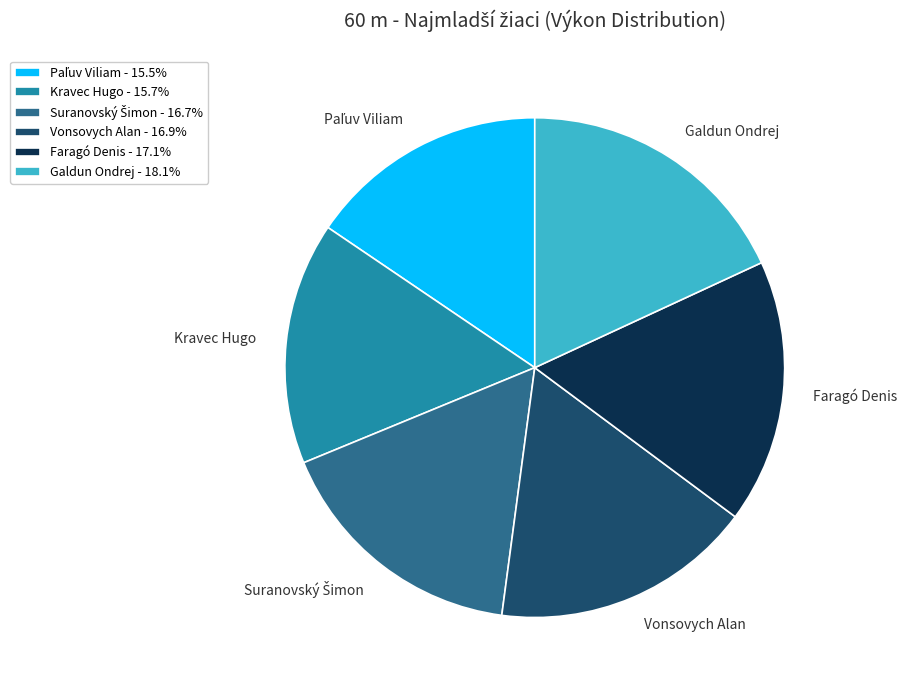

Count the number of slices in the pie.

6